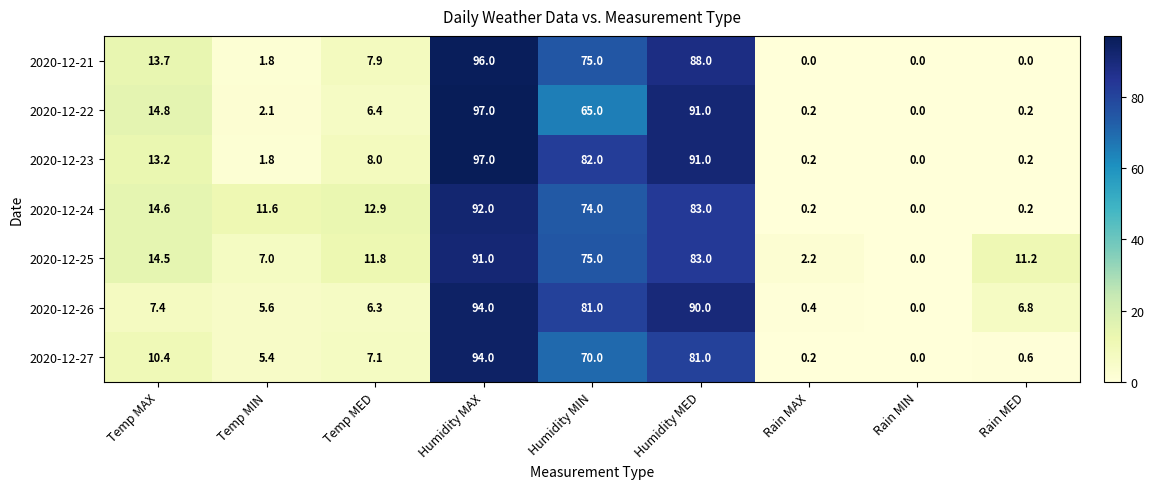

True or false: 2020-12-23 has a value of 32.8 at Rain MIN.

False